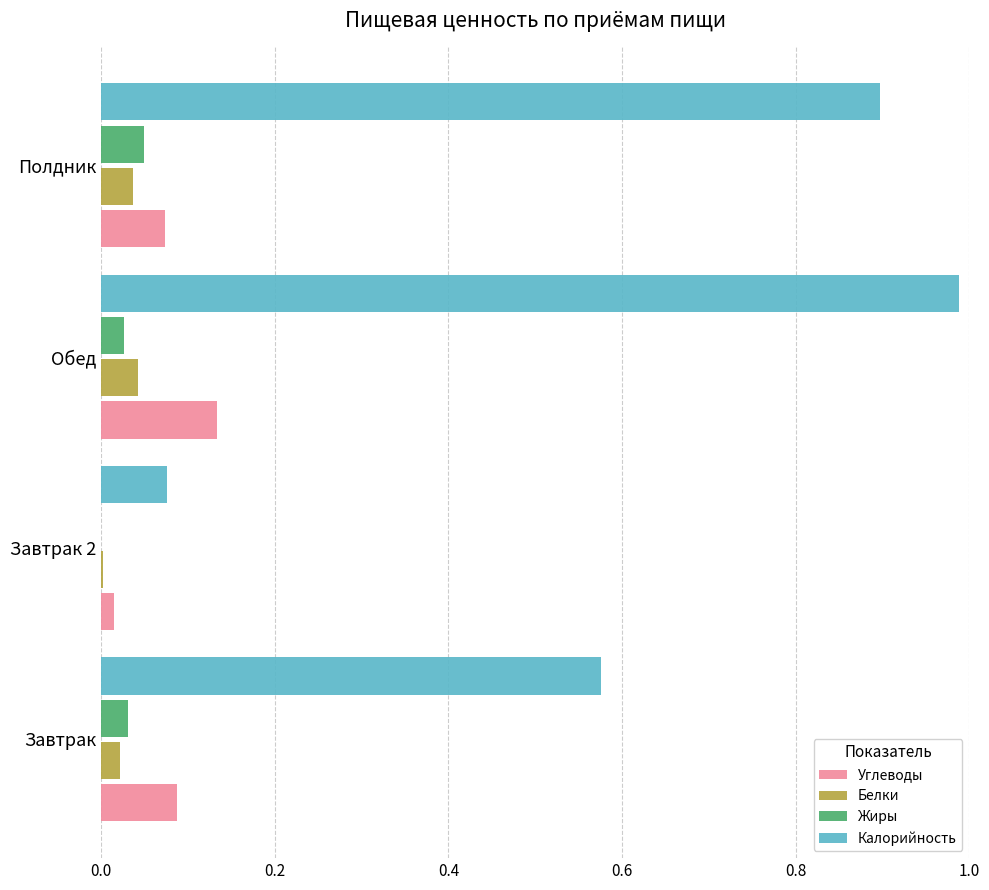

At which label does Углеводы reach its peak?

Обед